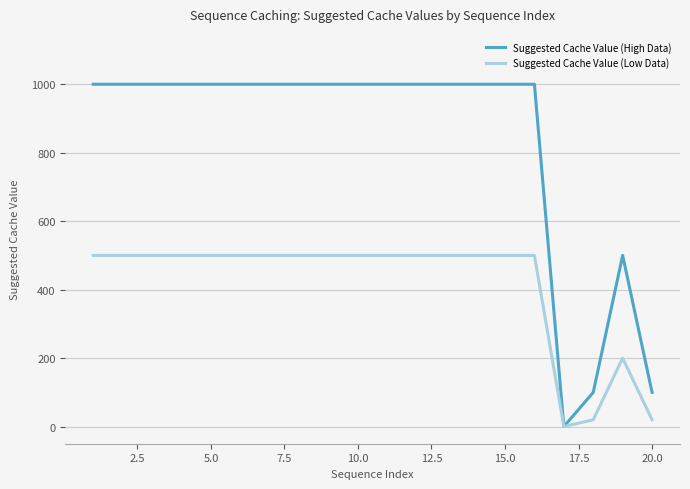

Which series has the largest range (max minus min)?

Suggested Cache Value (High Data)